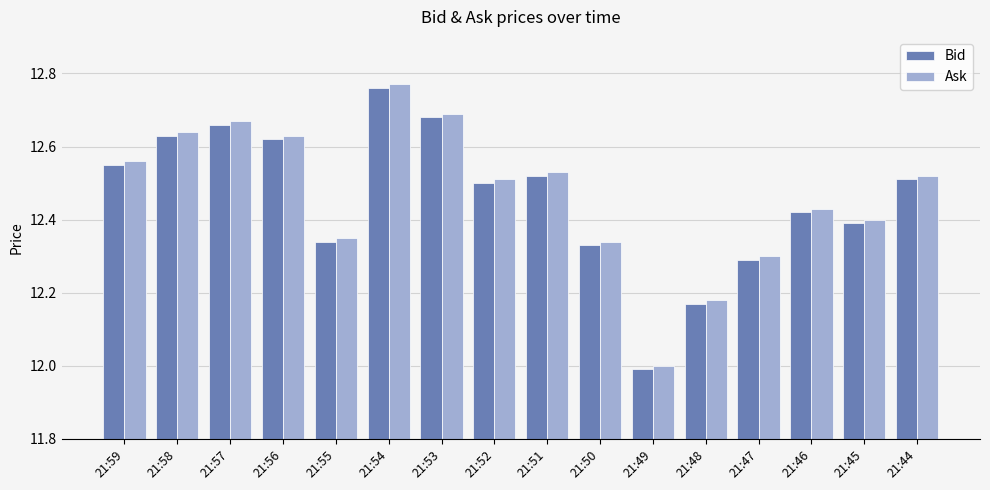

What is the sum of all Bid values?

199.4